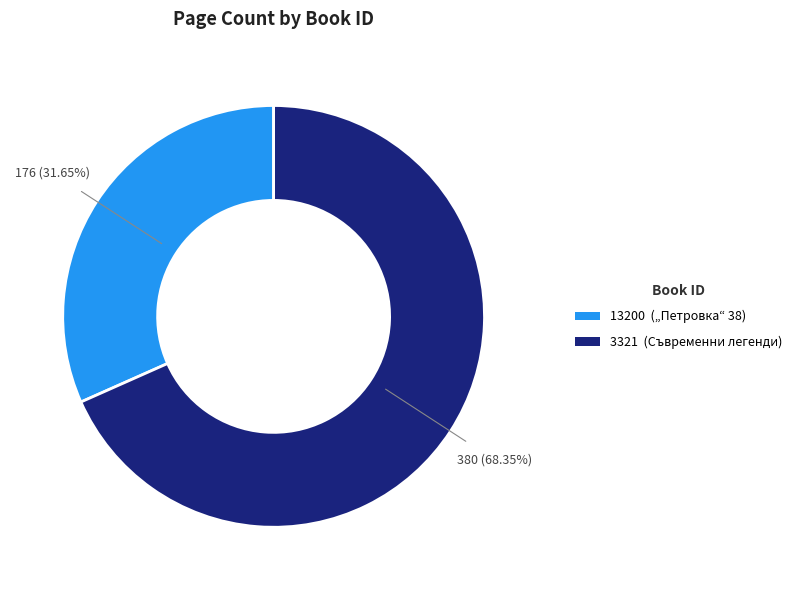

Rank the categories by value from highest to lowest.

3321, 13200